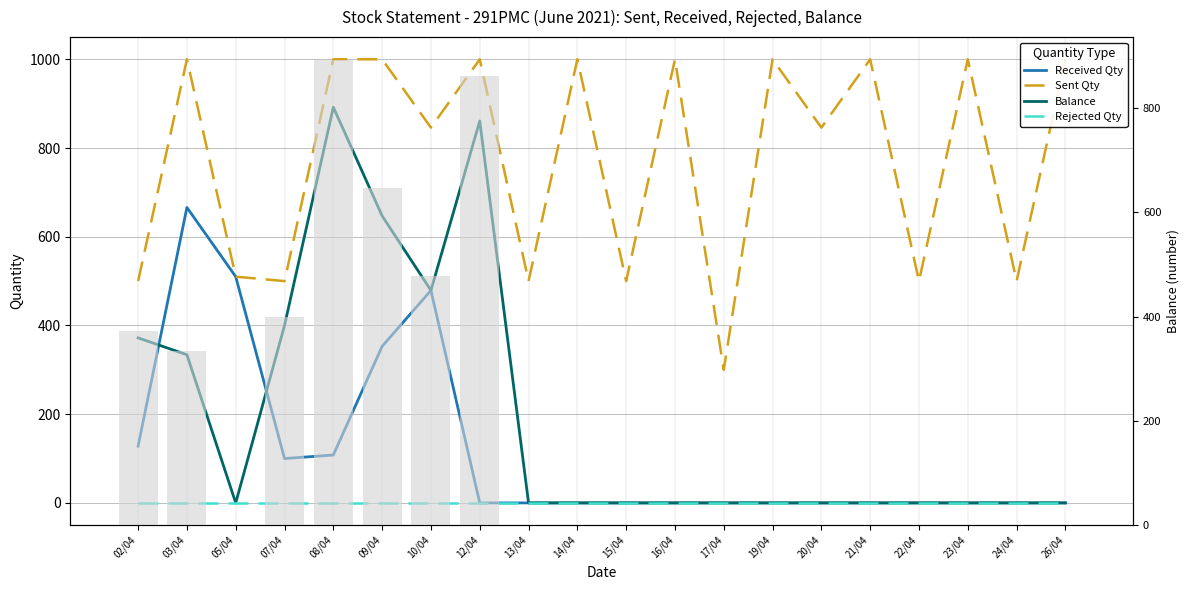

Reading left to right, what are all the values shown in this chart?

Received Qty: 02/04=128	03/04=666	05/04=510	07/04=100	08/04=108	09/04=353	10/04=479	12/04=0	13/04=0	14/04=0	15/04=0	16/04=0	17/04=0	19/04=0	20/04=0	21/04=0	22/04=0	23/04=0	24/04=0	26/04=0
Sent Qty: 02/04=500	03/04=1000	05/04=510	07/04=500	08/04=1000	09/04=1000	10/04=846	12/04=1000	13/04=500	14/04=1000	15/04=500	16/04=1000	17/04=300	19/04=1000	20/04=846	21/04=1000	22/04=500	23/04=1000	24/04=500	26/04=1000
Balance: 02/04=372	03/04=334	05/04=0	07/04=400	08/04=892	09/04=647	10/04=479	12/04=861	13/04=0	14/04=0	15/04=0	16/04=0	17/04=0	19/04=0	20/04=0	21/04=0	22/04=0	23/04=0	24/04=0	26/04=0
Rejected Qty: 02/04=0	03/04=0	05/04=0	07/04=0	08/04=0	09/04=0	10/04=0	12/04=0	13/04=0	14/04=0	15/04=0	16/04=0	17/04=0	19/04=0	20/04=0	21/04=0	22/04=0	23/04=0	24/04=0	26/04=0